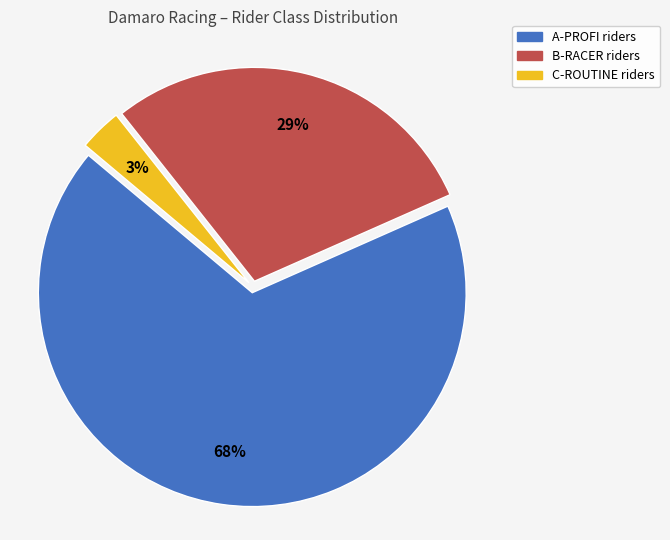

Approximately how many times larger is the value at A-PROFI compared to B-RACER?

2.3